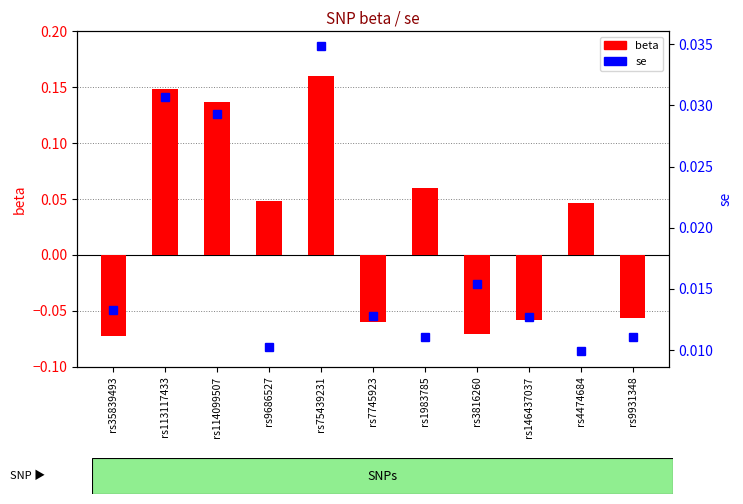

Is the value of beta at rs114099507 greater than the value of se at rs35839493?

Yes